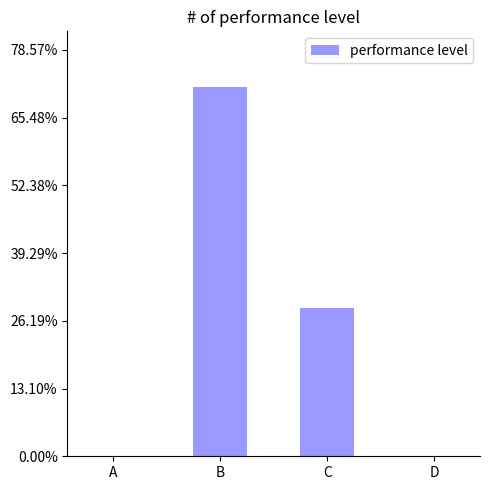

Are the bars horizontal?

No